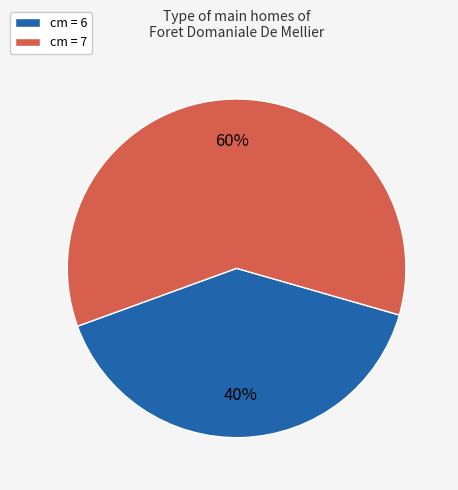

What is the ratio of the value at cm = 7 to the value at cm = 6?

1.5